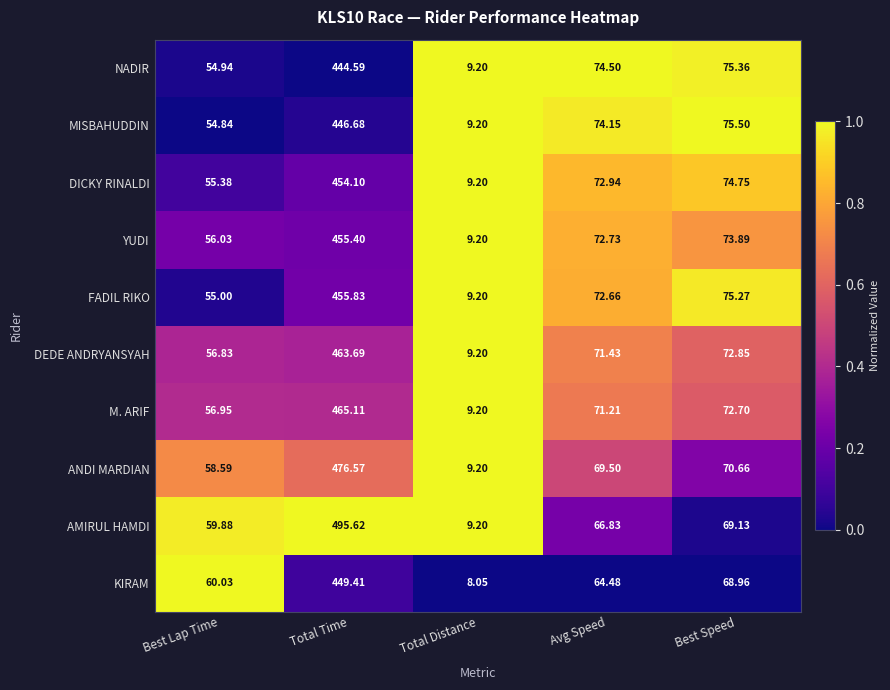

Rank the categories by M. ARIF value from highest to lowest.

Total Time, Best Speed, Avg Speed, Best Lap Time, Total Distance